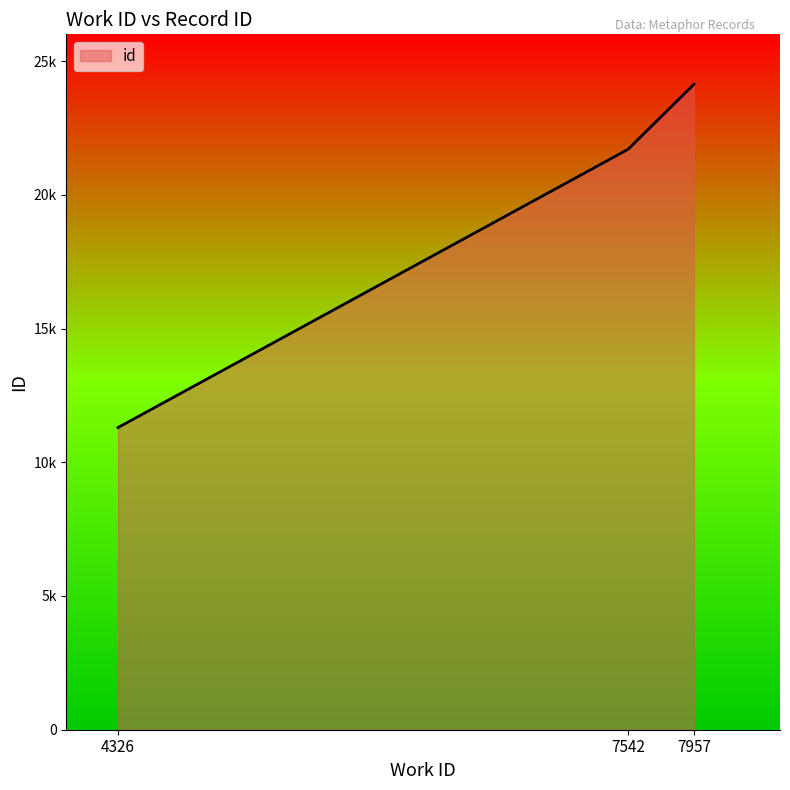

Reading left to right, transcribe all the data shown in this chart.

4326=11300	7542=21702	7957=24130